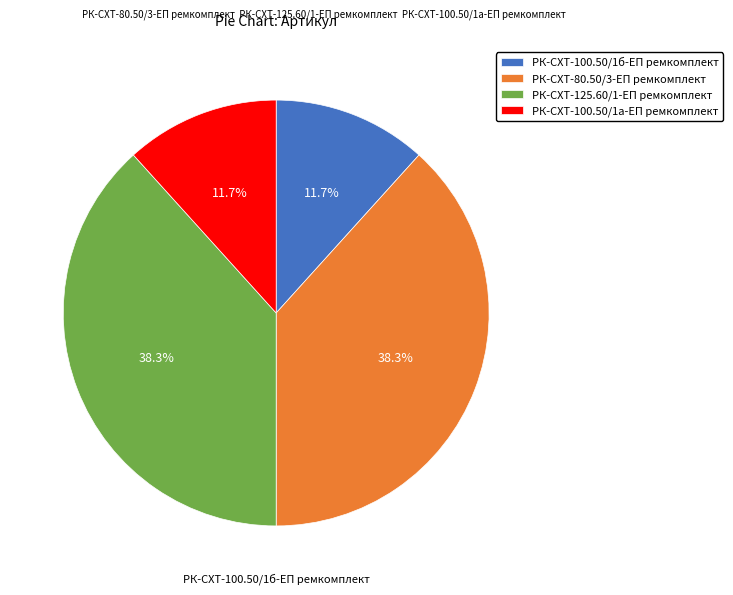

How many segments does this pie chart have?

4